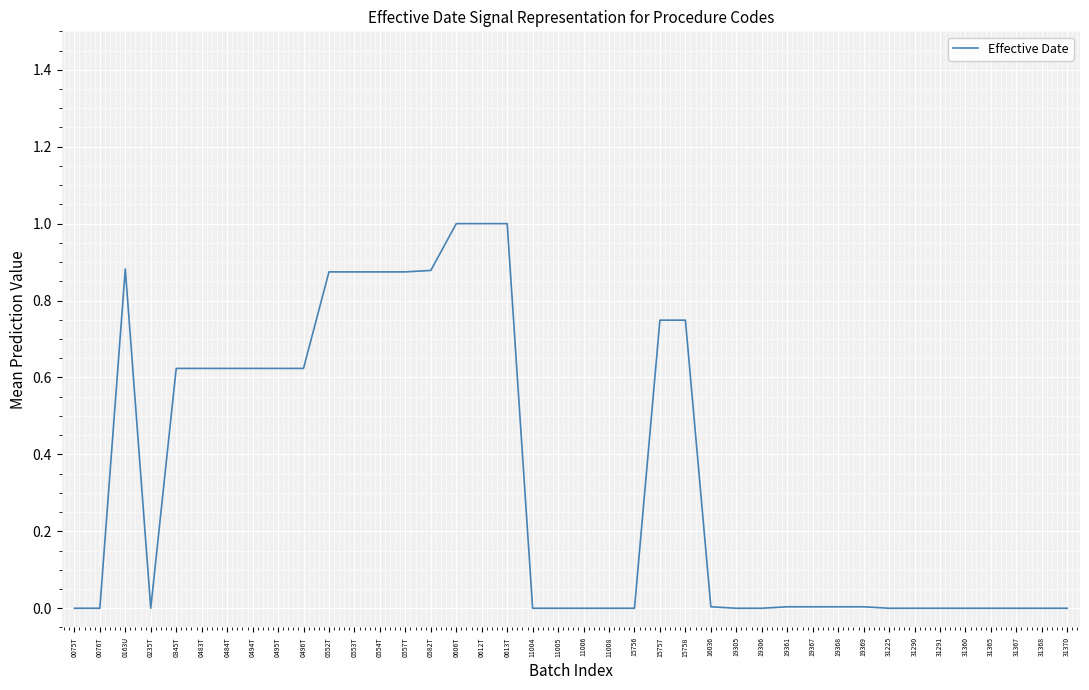

Which has a higher value, 0554T or 0345T?

0554T